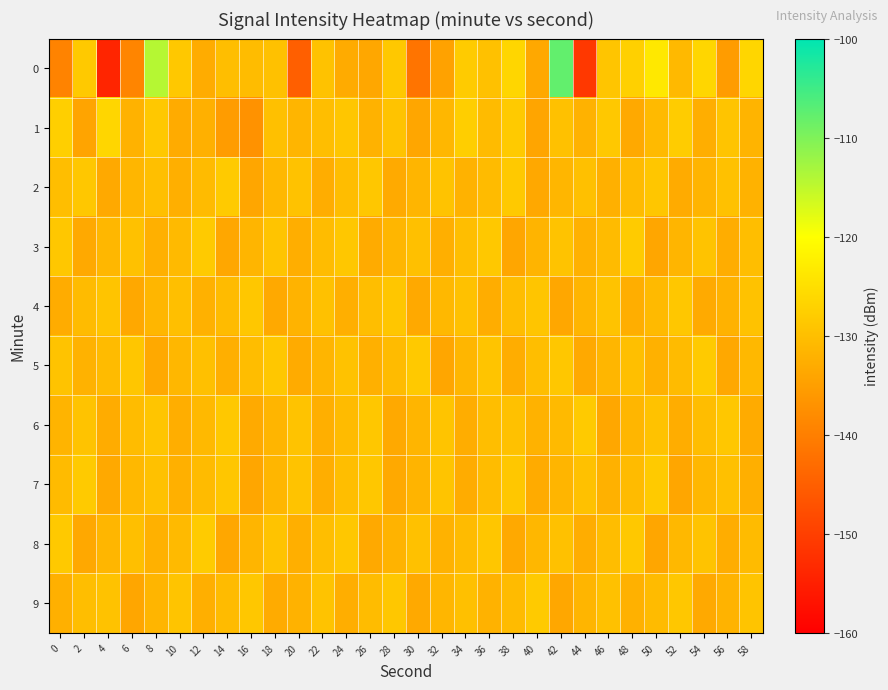

What is the smallest value displayed?

-154.0